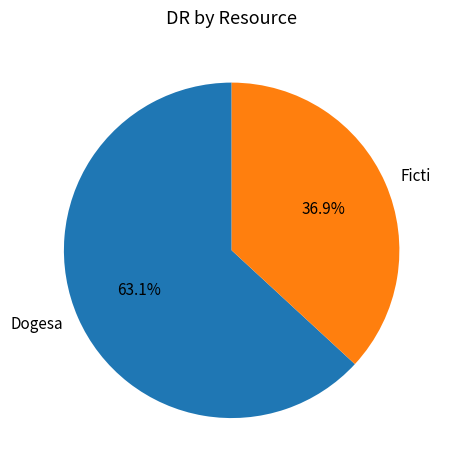

Which slice is the smallest?

Ficti